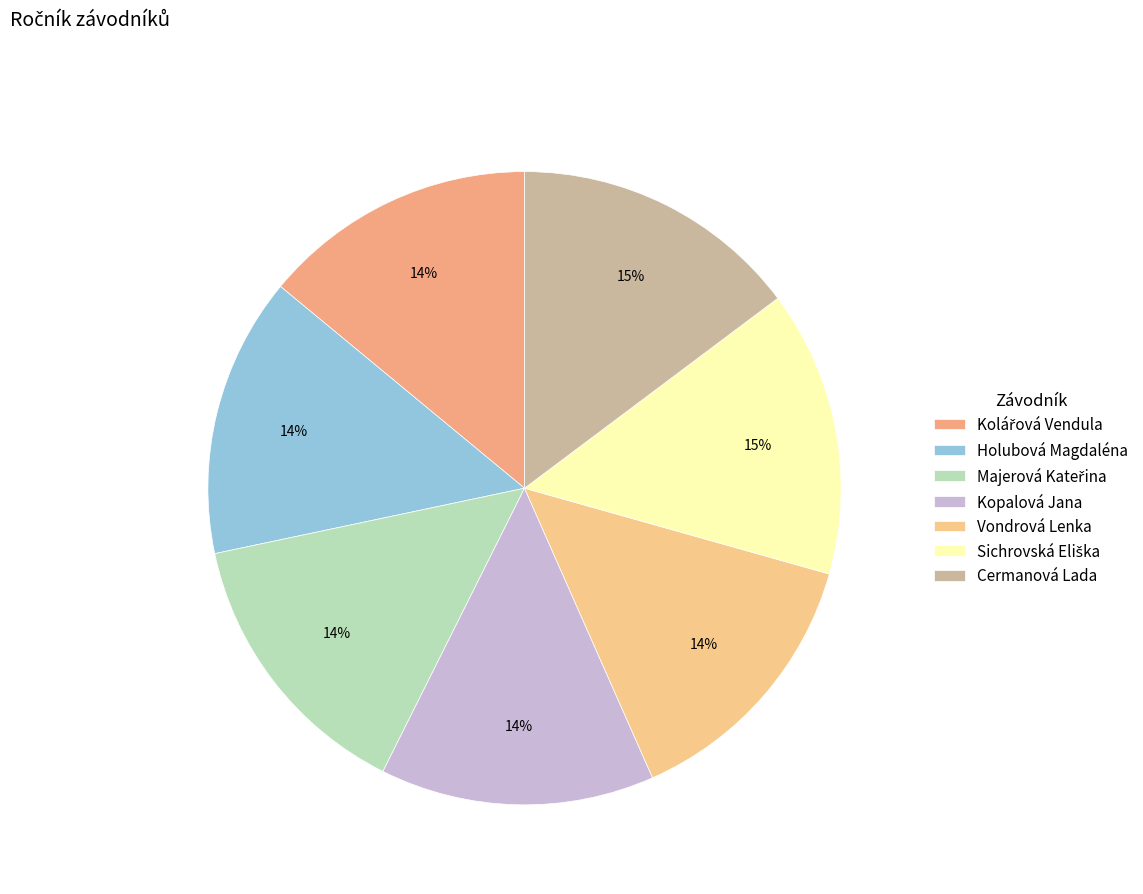

Count the number of slices in the pie.

7